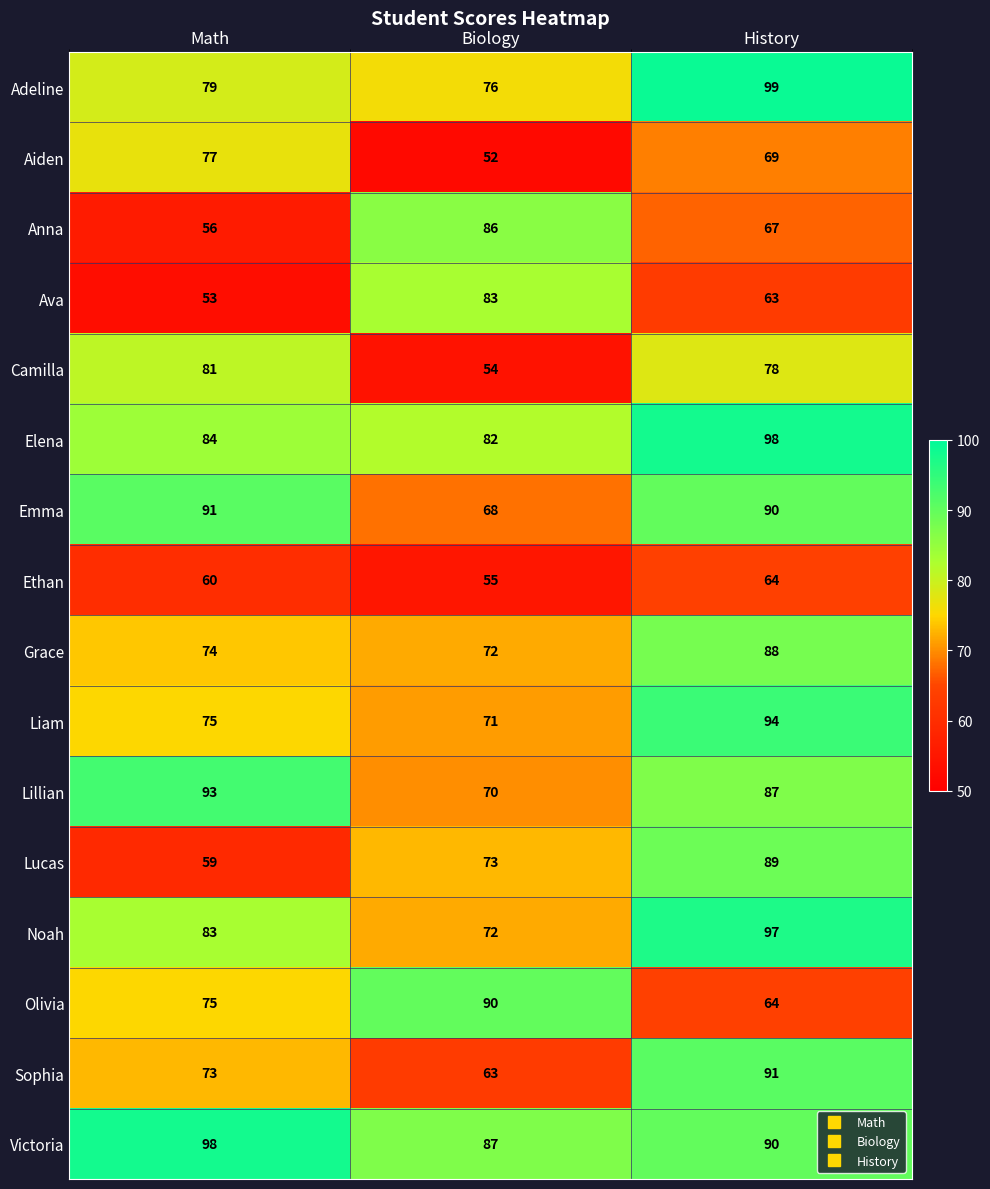

At which label does Lillian first exceed 87?

Math